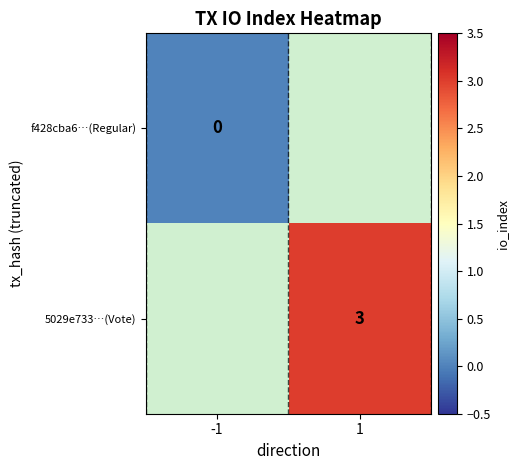

Is the value of 5029e733…(Vote) at 1 greater than the value of f428cba6…(Regular) at -1?

Yes